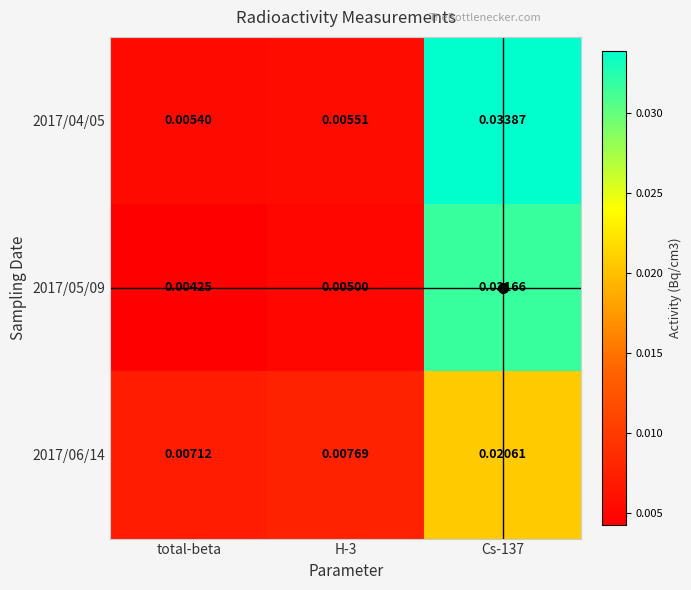

What is the total value across all series at Cs-137?

0.1